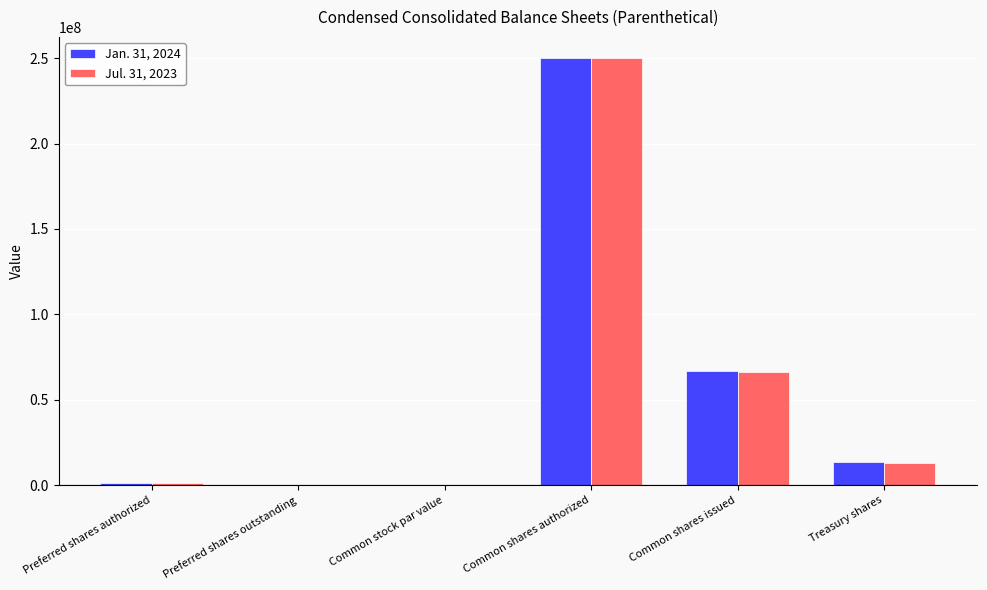

What are all the series names shown in the legend?

Jan. 31, 2024, Jul. 31, 2023